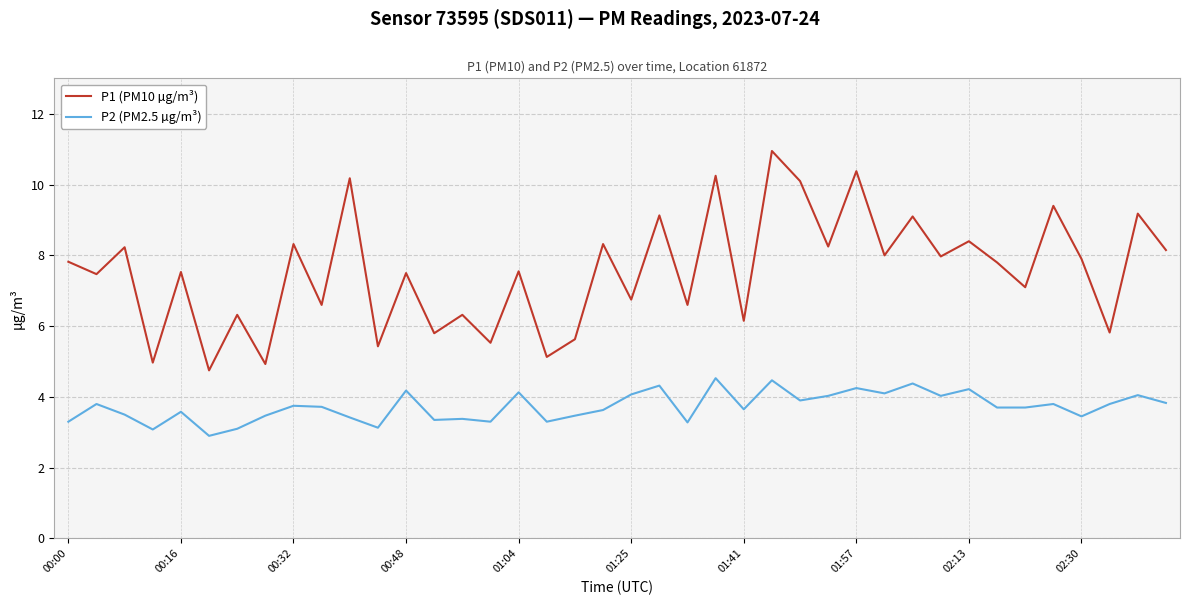

What is the difference between the maximum and minimum values in the P2 (PM2.5 µg/m³) series?

1.6